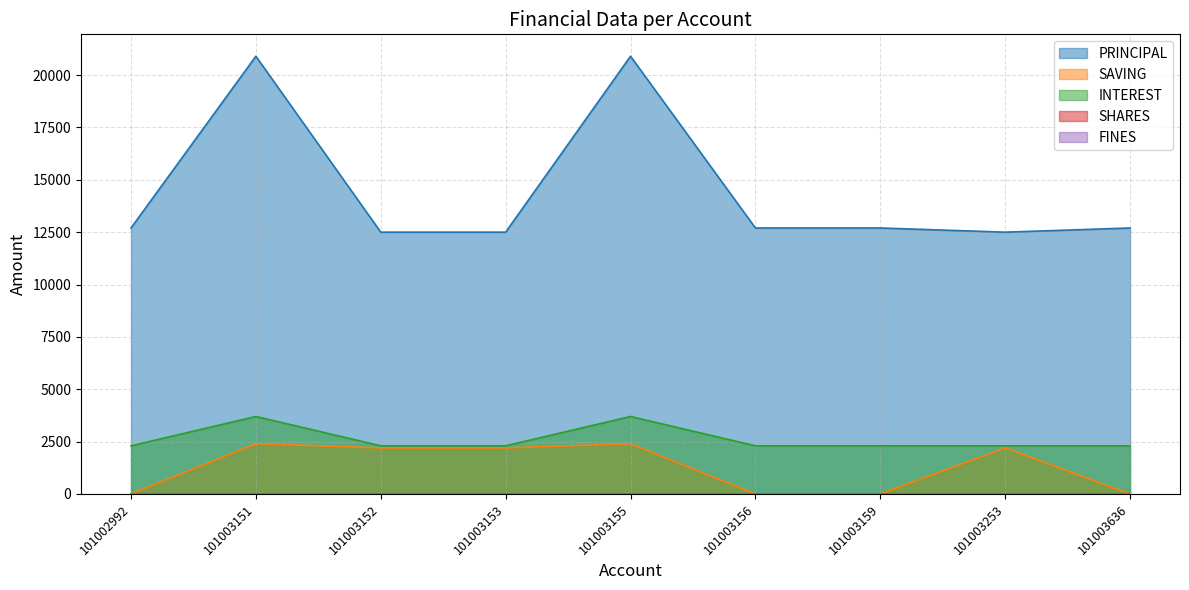

What is the sum of all SAVING values?

11400